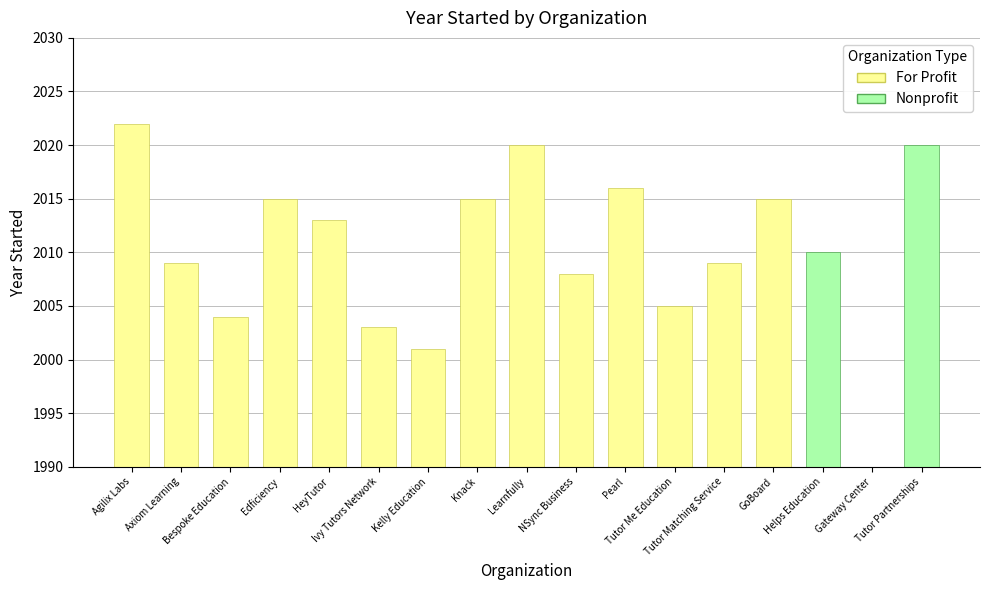

Approximately how many times larger is the value at HeyTutor compared to Kelly Education?

1.0